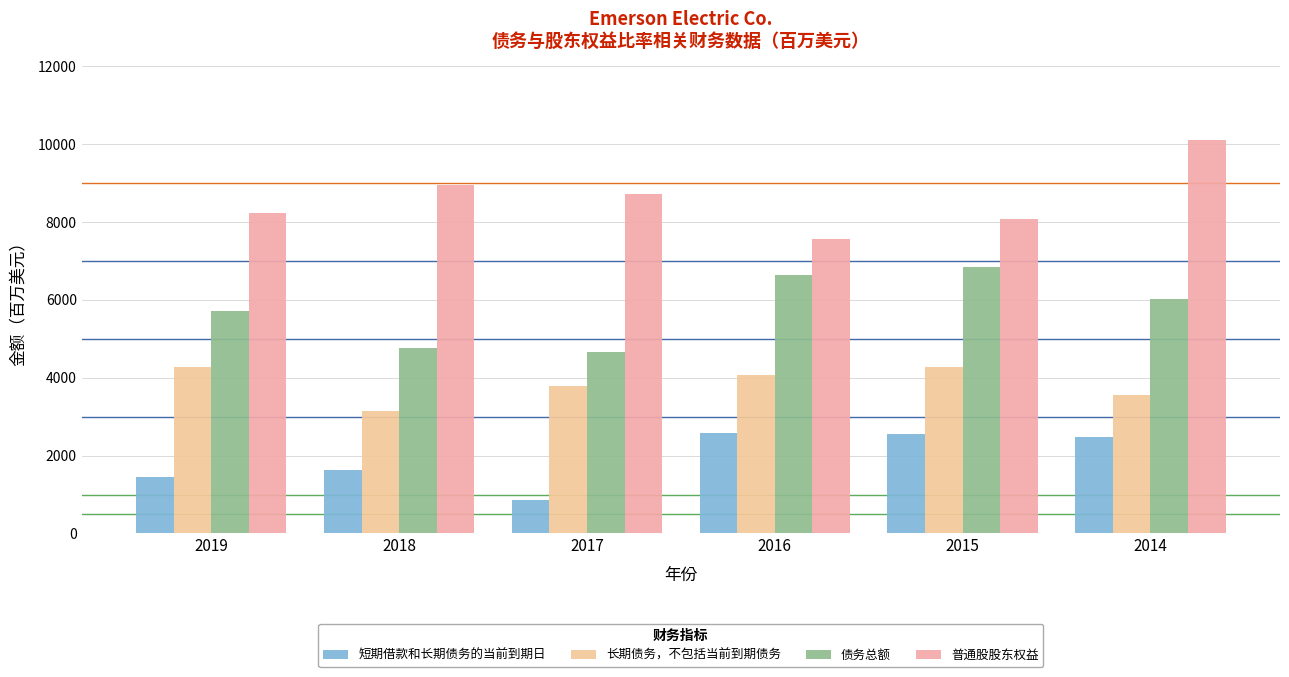

What is the greatest value displayed?

10119